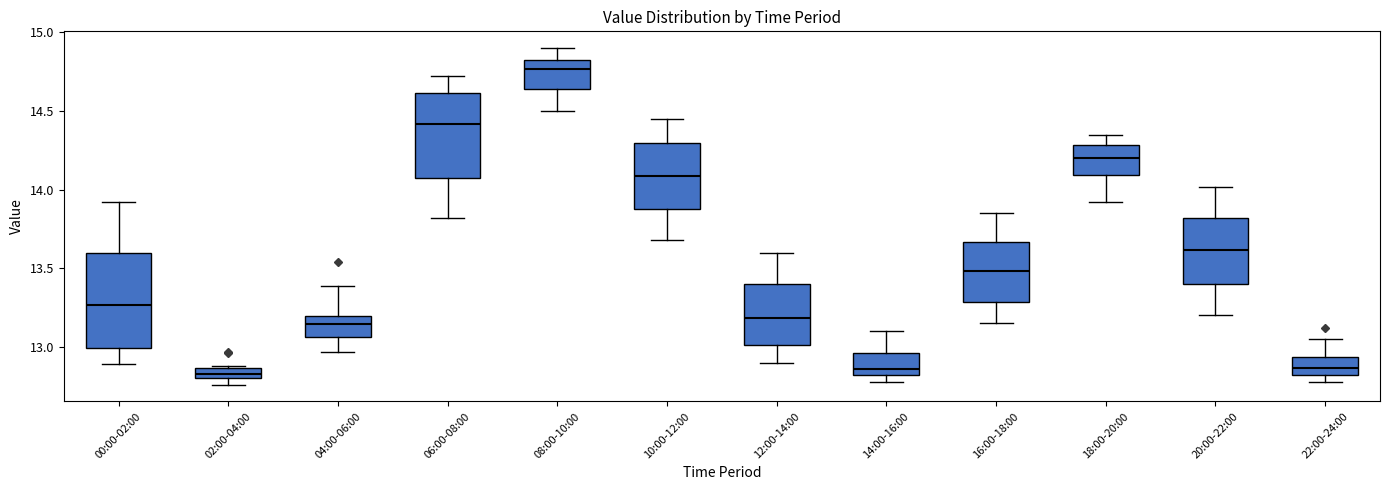

Where does the upper whisker of the box for 12:00-14:00 end on the y-axis? The values are not printed on the chart, so give them approximately, as read against the axis.

13.60